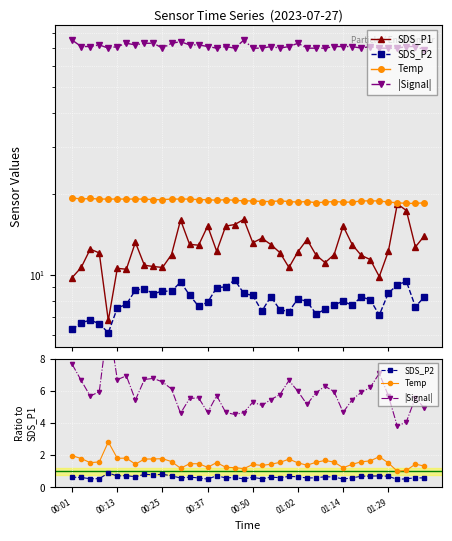

Which series changed the most between 11 and 22?

SDS_P1